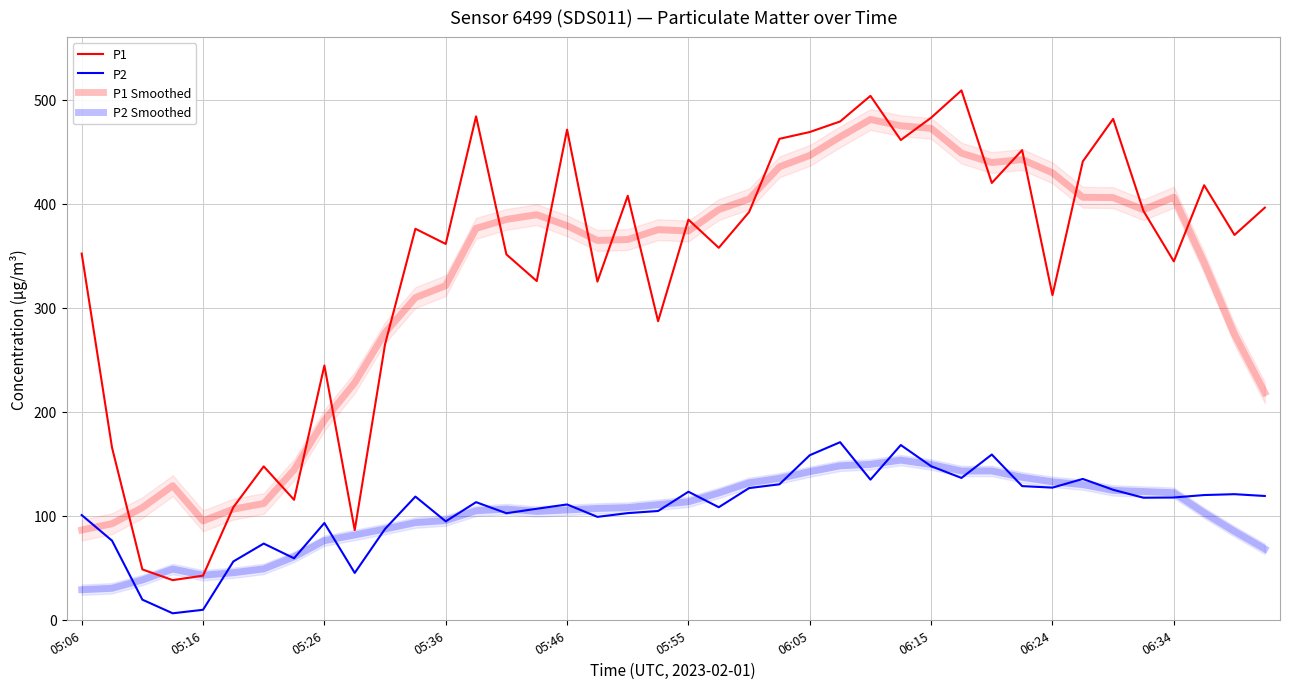

In P1, how many points are lower than both neighbors (excluding endpoints)?

13